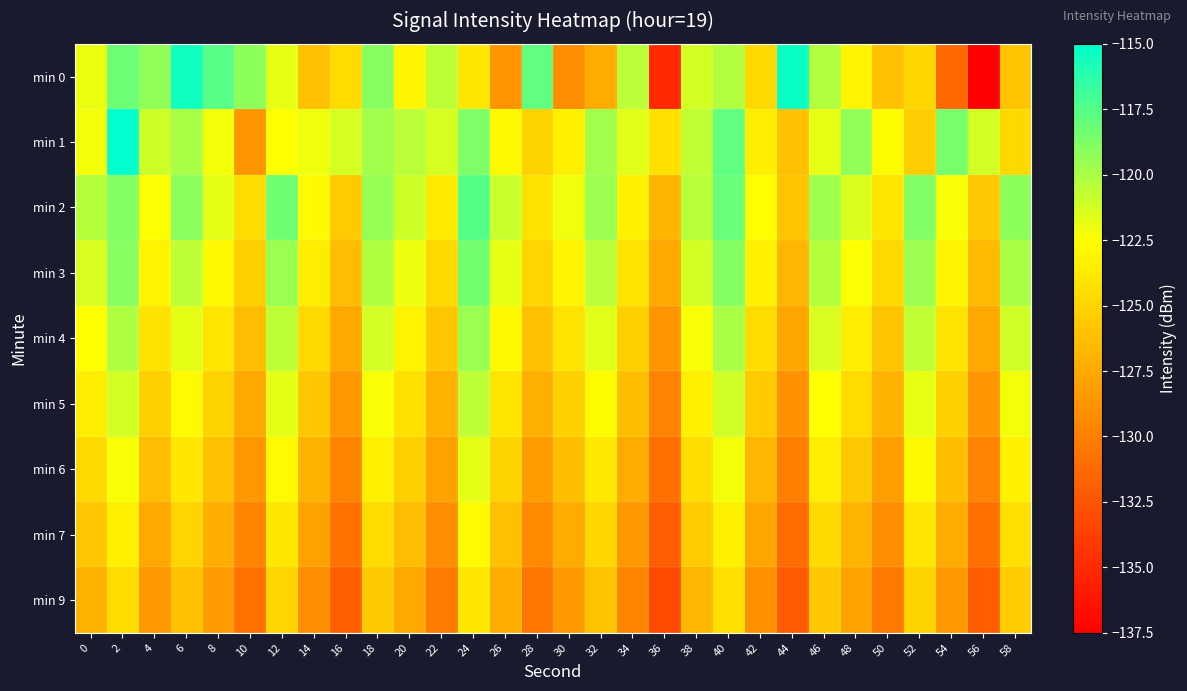

How many categories are shown in the chart?

30